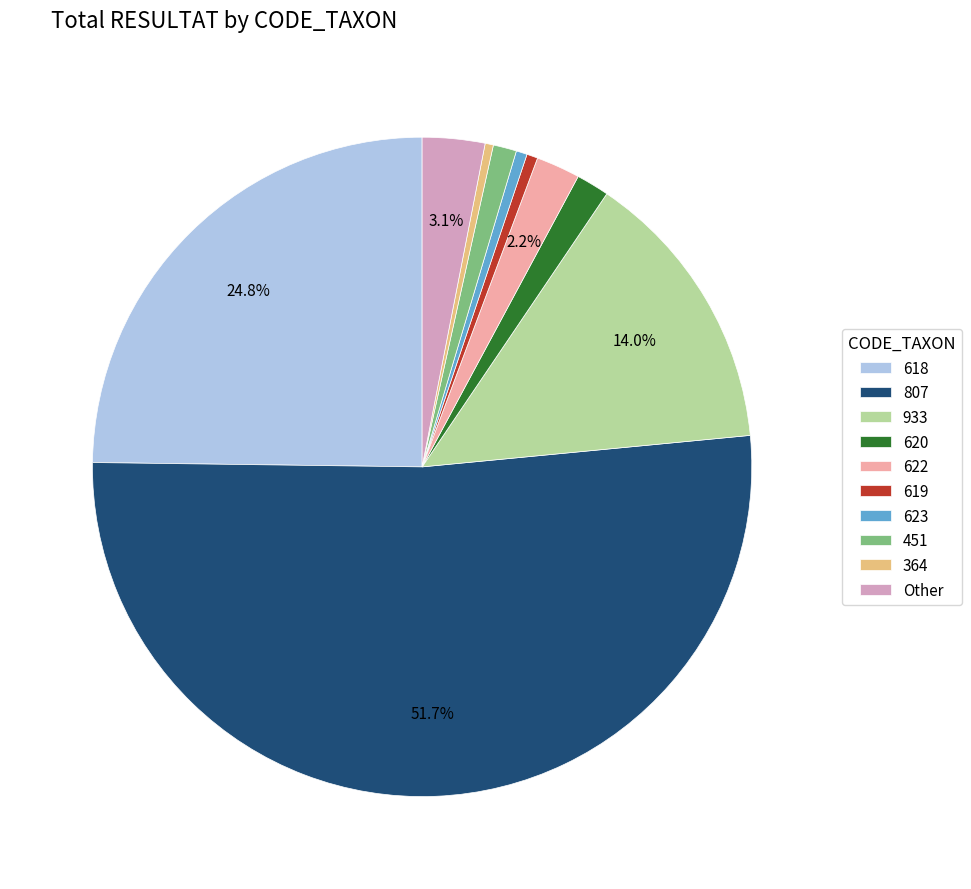

Which slice is the largest?

807